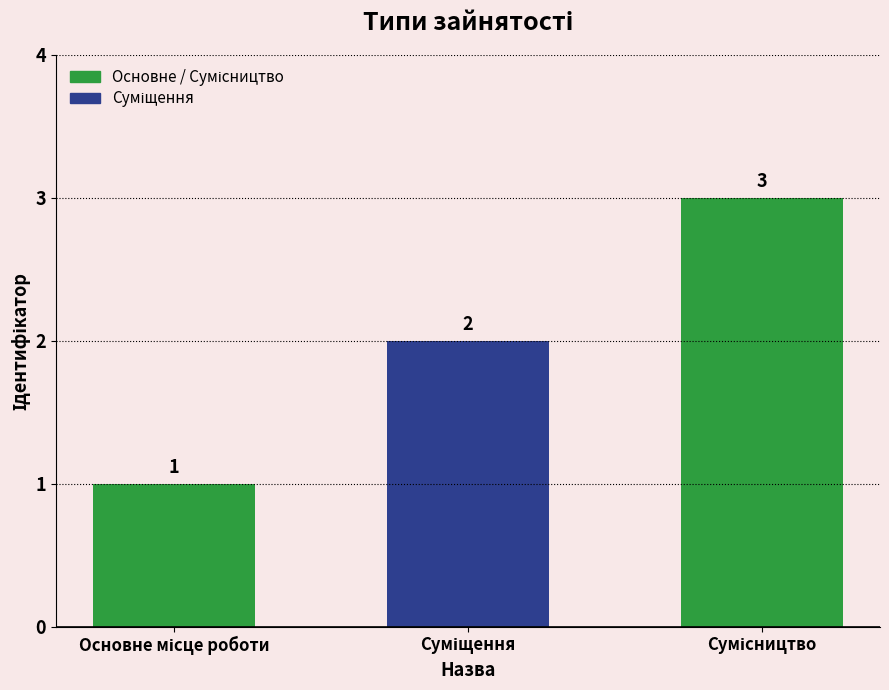

What is the average value?

2